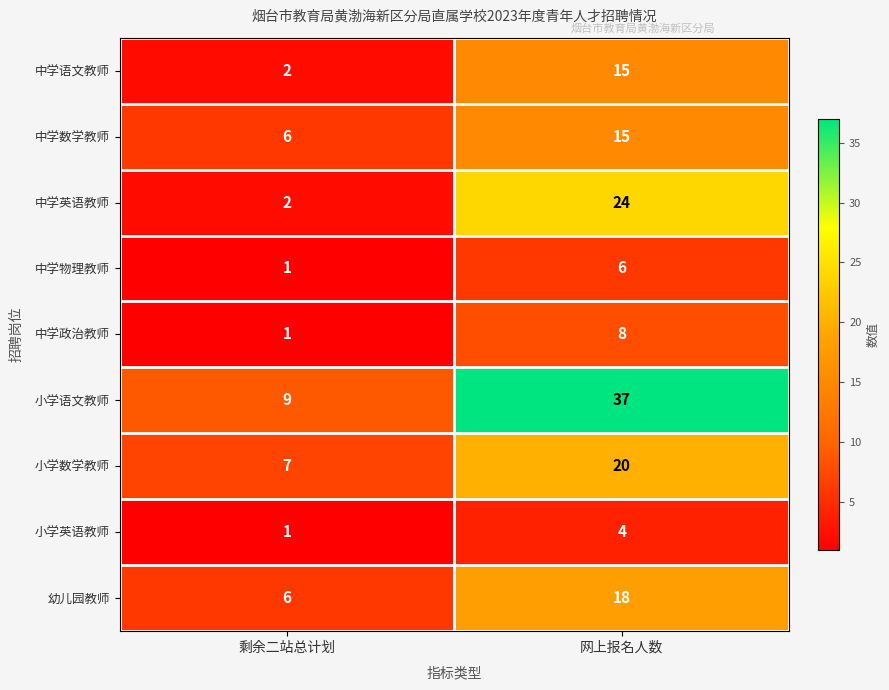

What is the sum of the 幼儿园教师 values at 剩余二站总计划 and 网上报名人数?

24